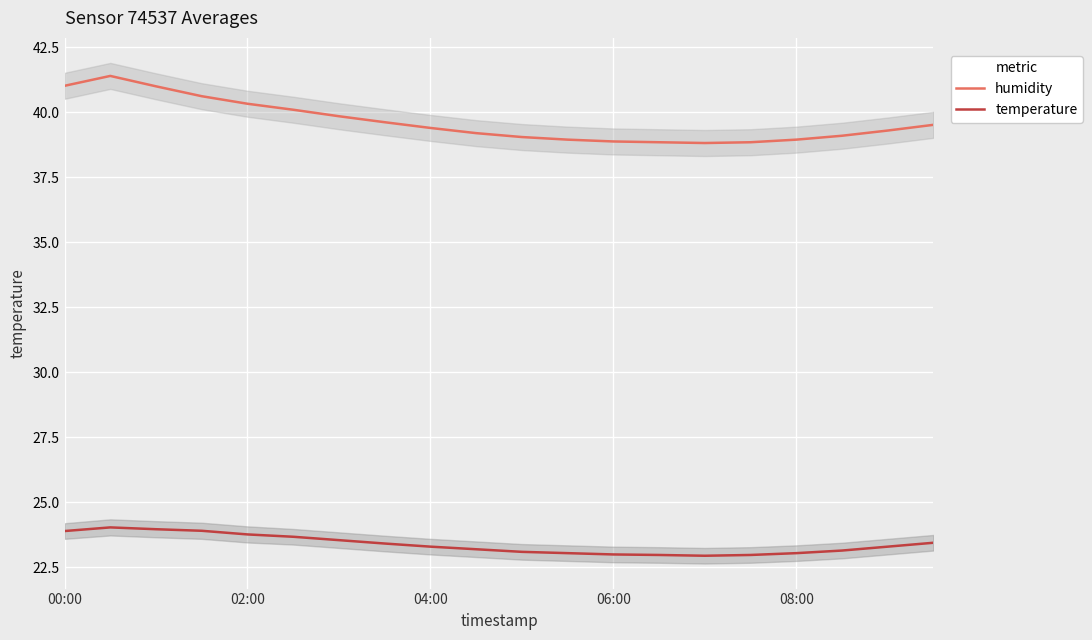

What position from the right is 9?

11